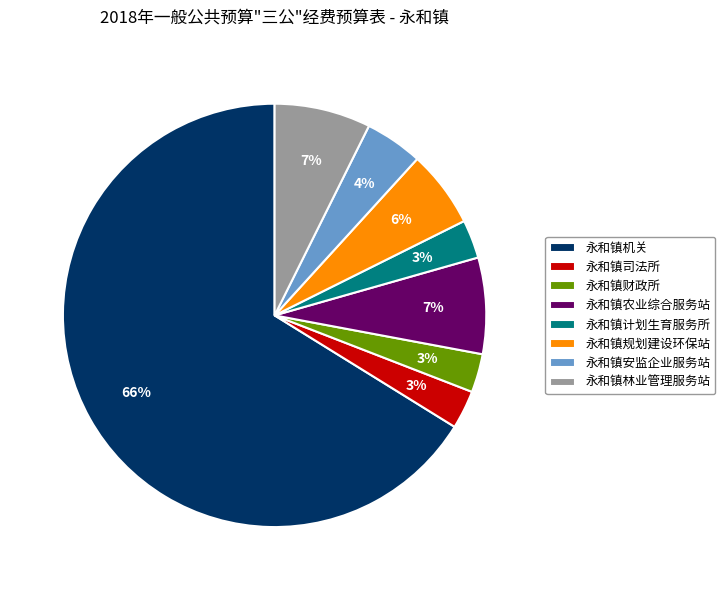

Count the number of slices in the pie.

8